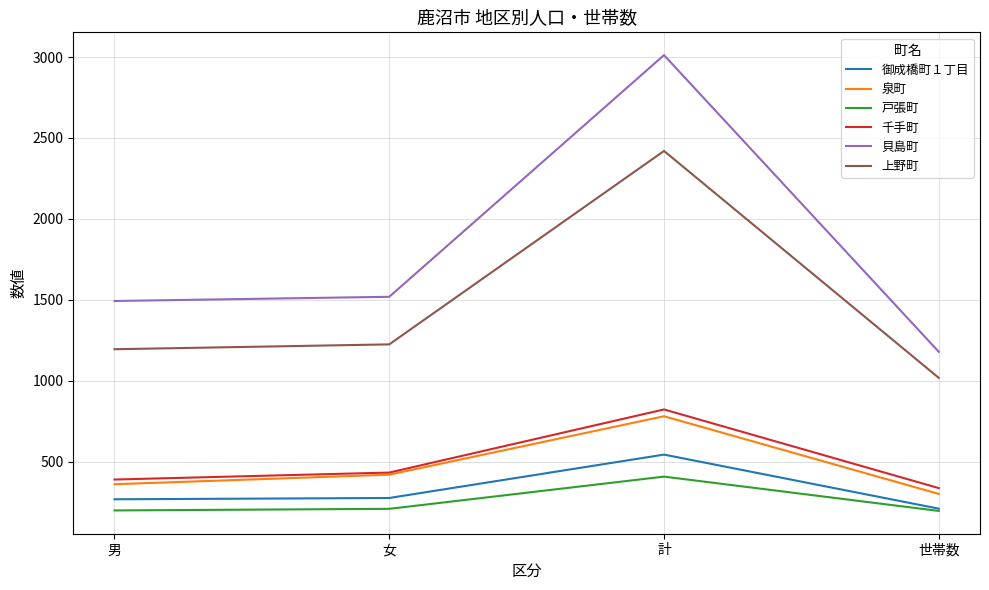

What is the total value across all series at 世帯数?

3241